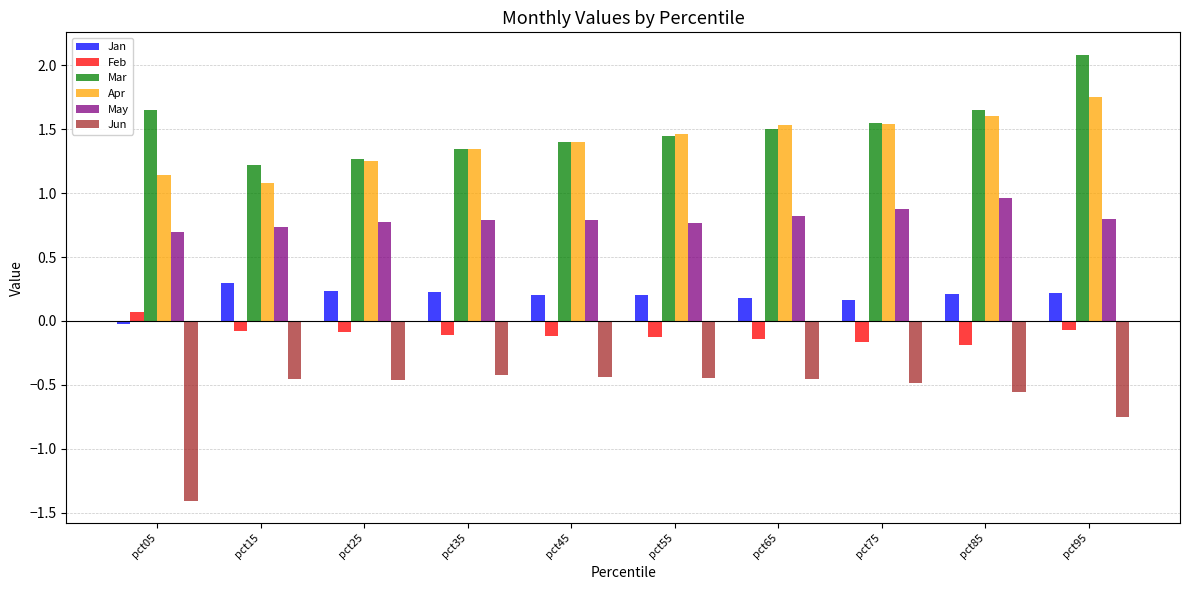

What is the value of the May bar at the 7th from the left?

0.8